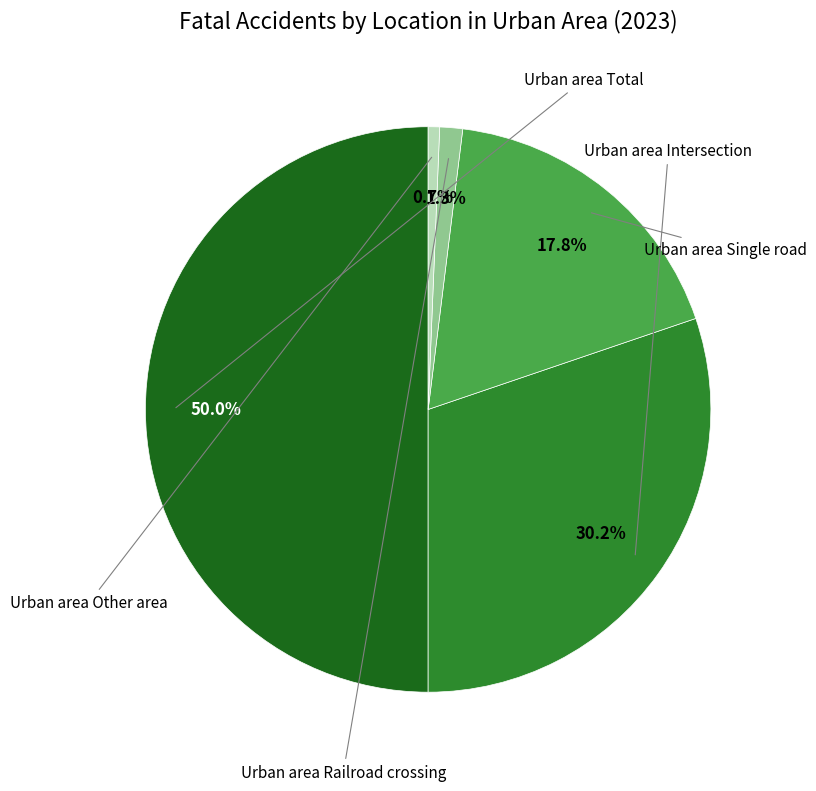

Is there a majority slice in this chart?

No